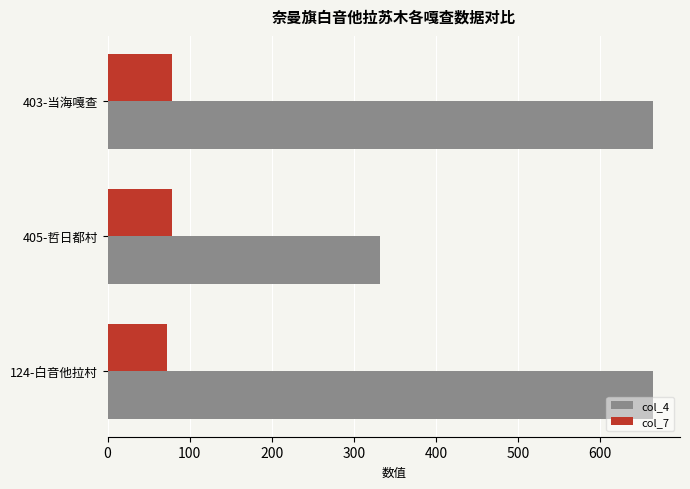

Which series has the largest total across all categories?

col_4